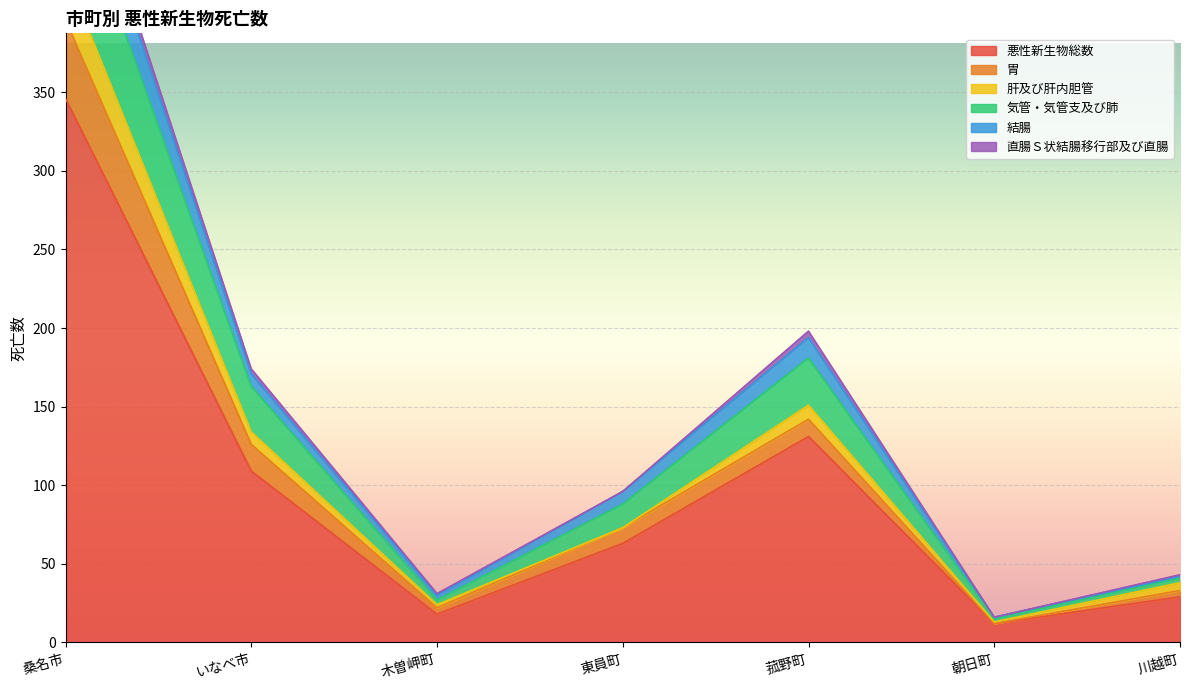

True or false: 気管・気管支及び肺 and 結腸 intersect in this chart.

False